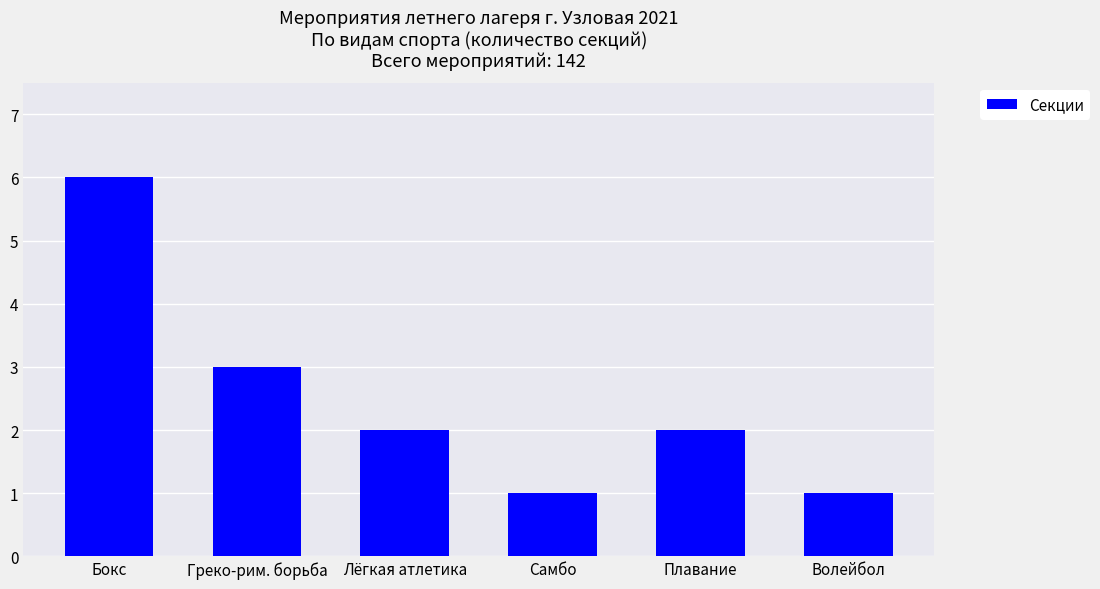

Read the value at Самбо.

1